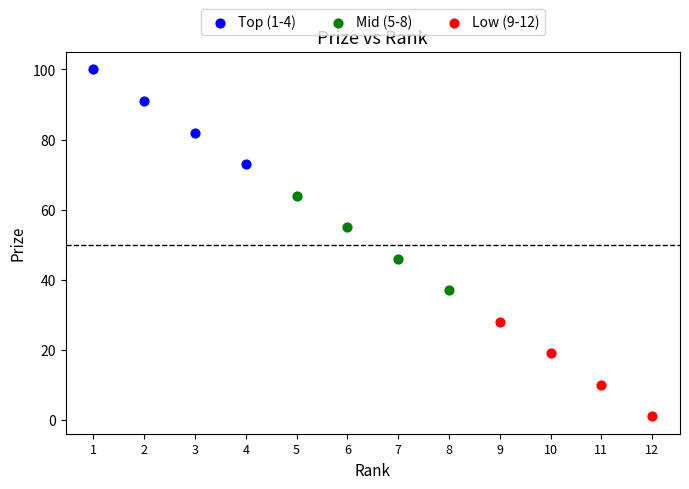

Which series reaches the maximum Y coordinate?

Top (1-4)